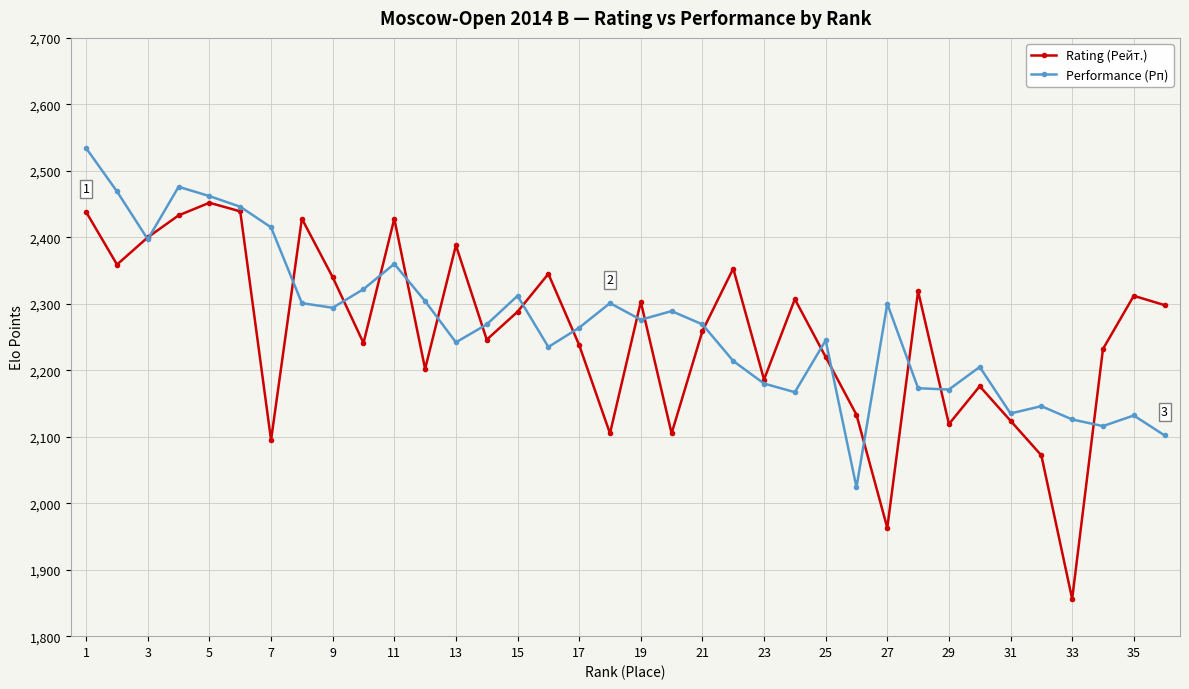

Rank the series by their maximum value, from highest to lowest.

Performance (Рп), Rating (Рейт.)